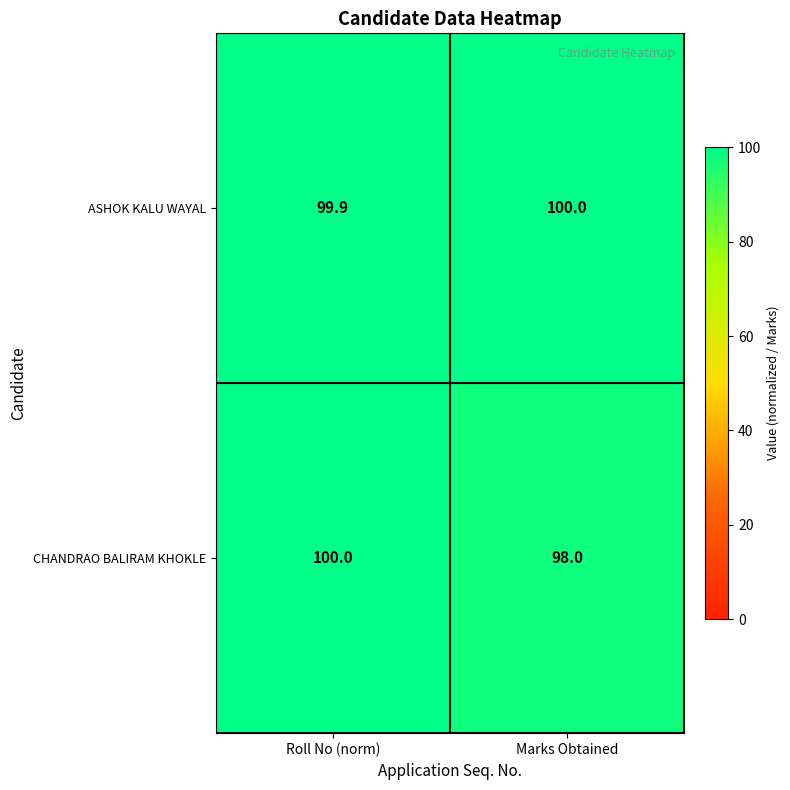

Reading right to left, what are all the values shown in this chart?

ASHOK KALU WAYAL: 100.0	99.9
CHANDRAO BALIRAM KHOKLE: 98.0	100.0